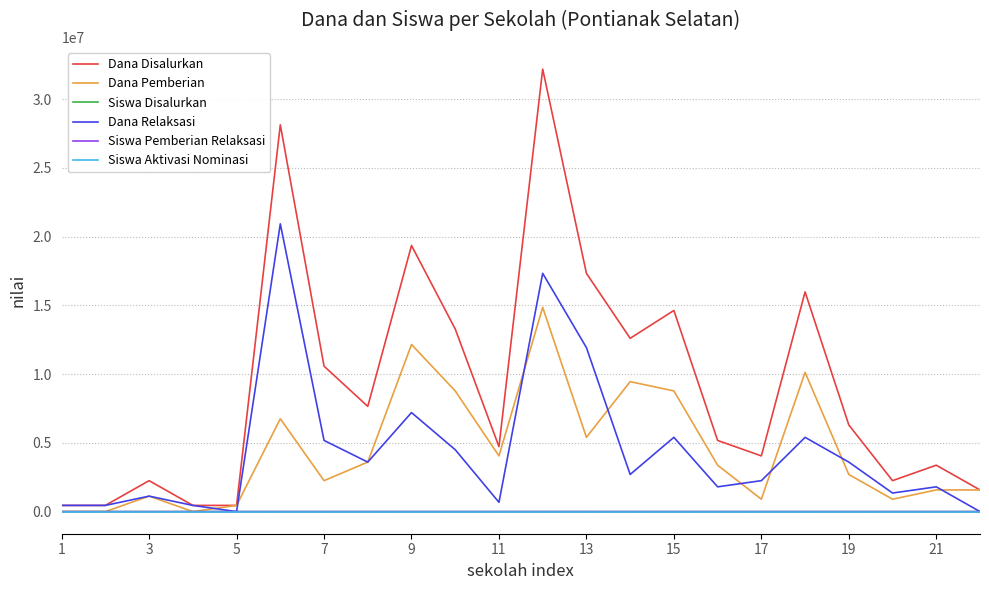

True or false: Dana Disalurkan has more than 1 points higher than both neighbors.

True